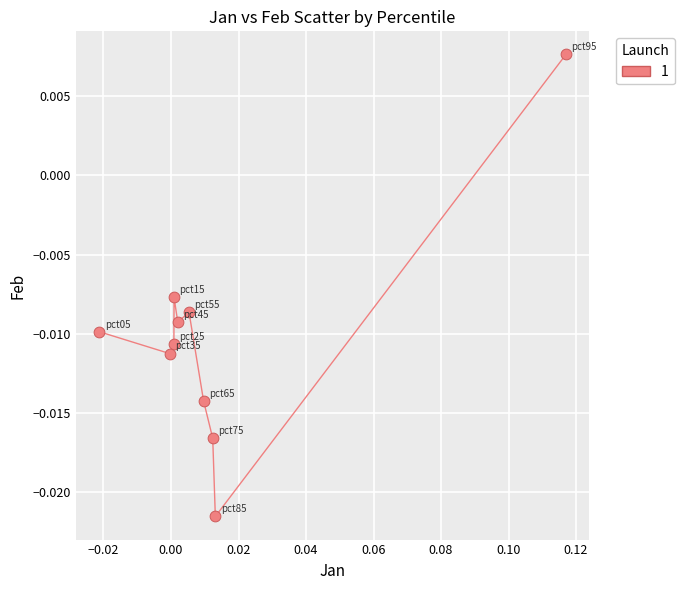

Count the number of points in this scatter plot.

10